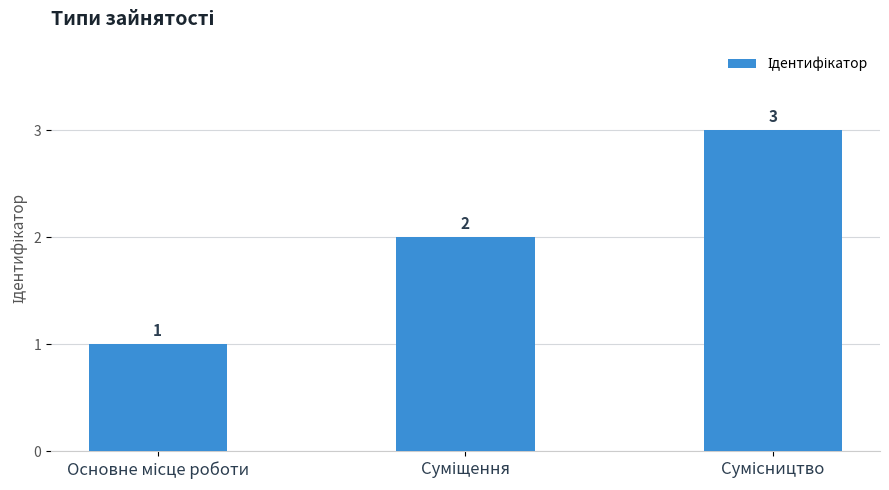

Count the values in the range 1 to 3.

3